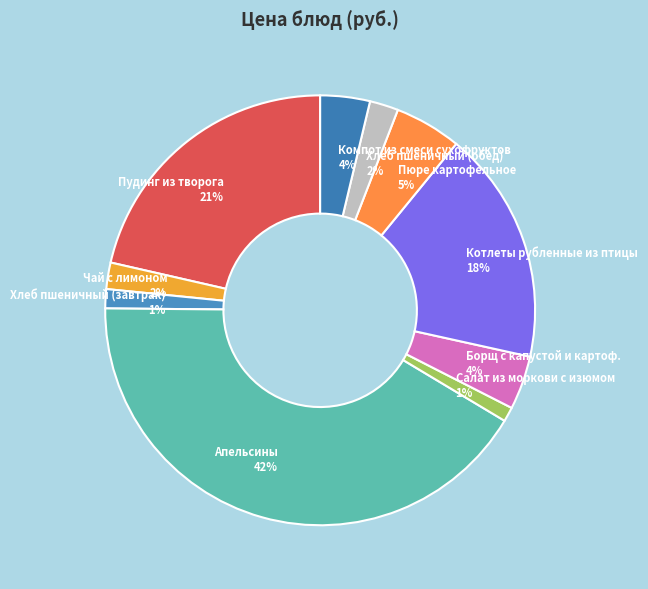

Combined, do Компот из смеси сухофруктов 4% and Апельсины 42% account for over 50%?

No